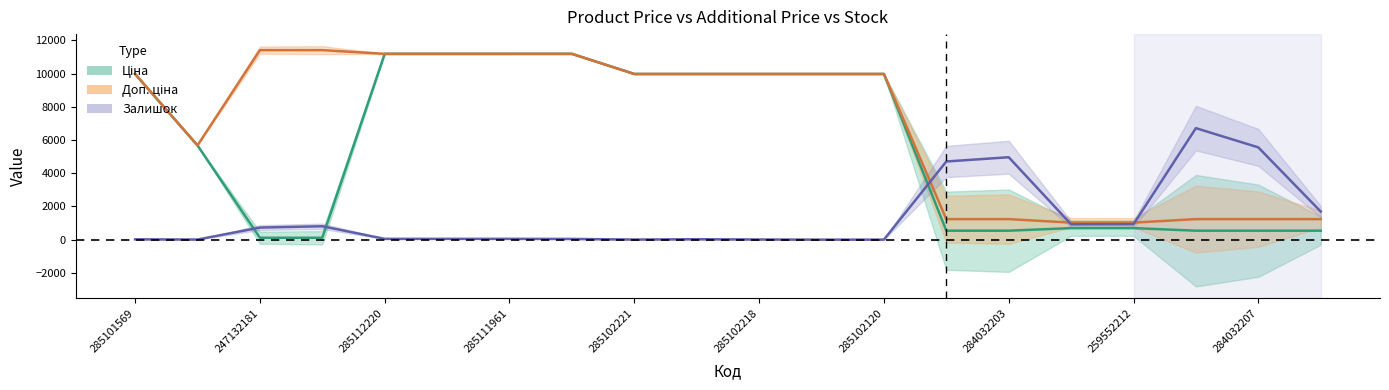

How many data points in Ціна are above 9974?

10